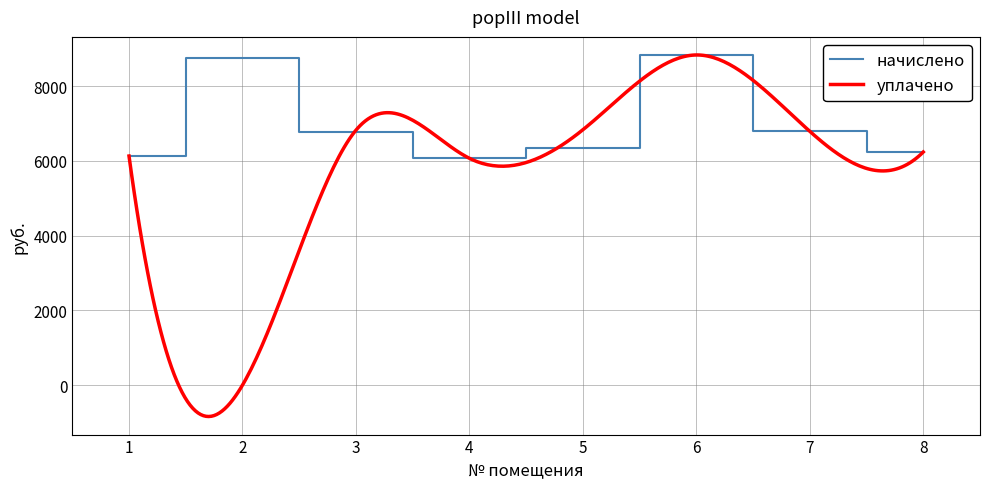

What is the sum of the values at 1 and 4?

12195.8